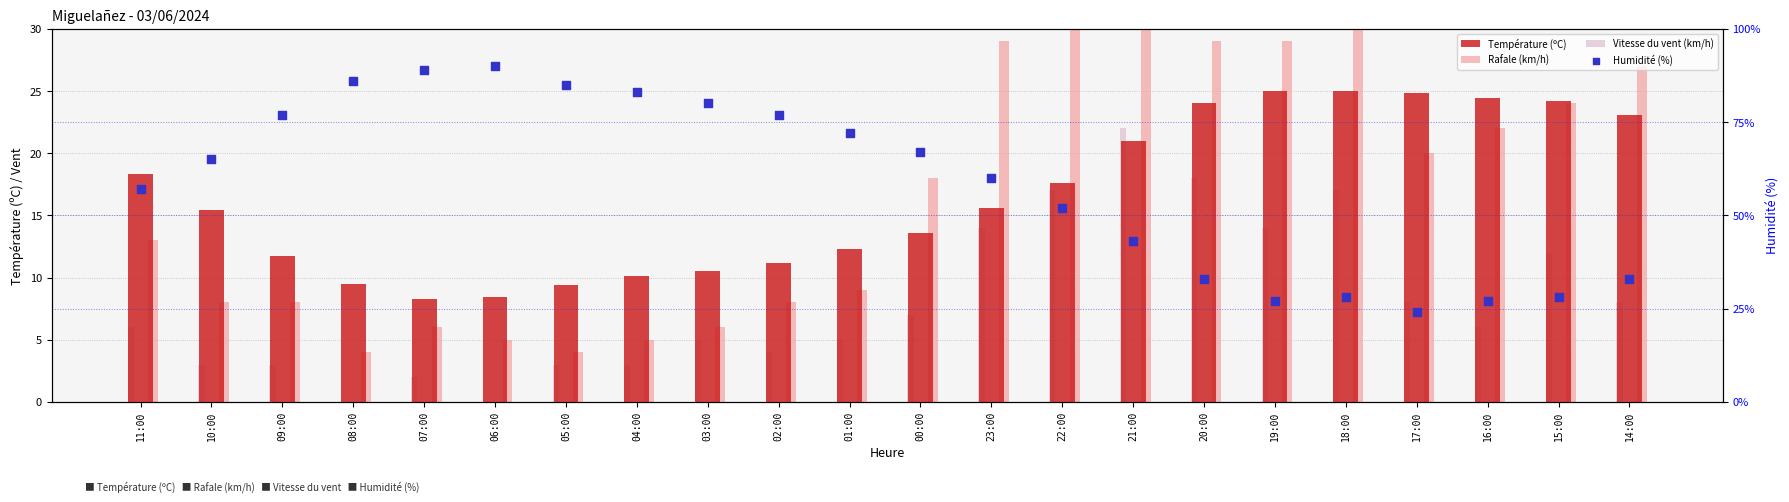

Which series contains the lowest Y value?

Vitesse du vent (km/h)